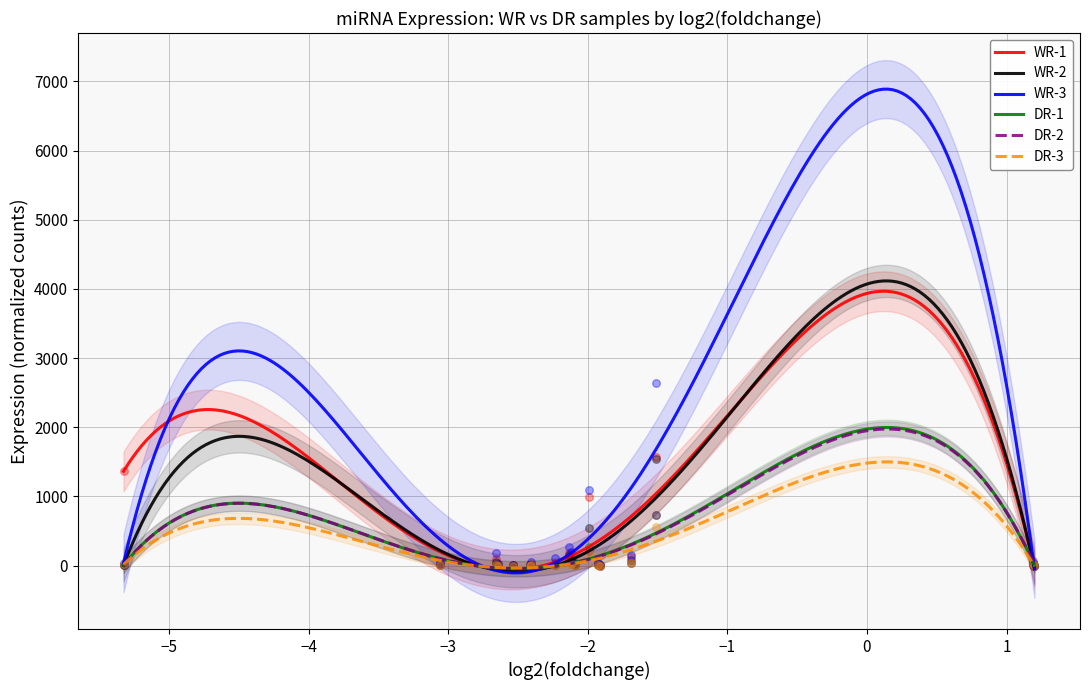

At how many categories does at least one series exceed 2127?

1